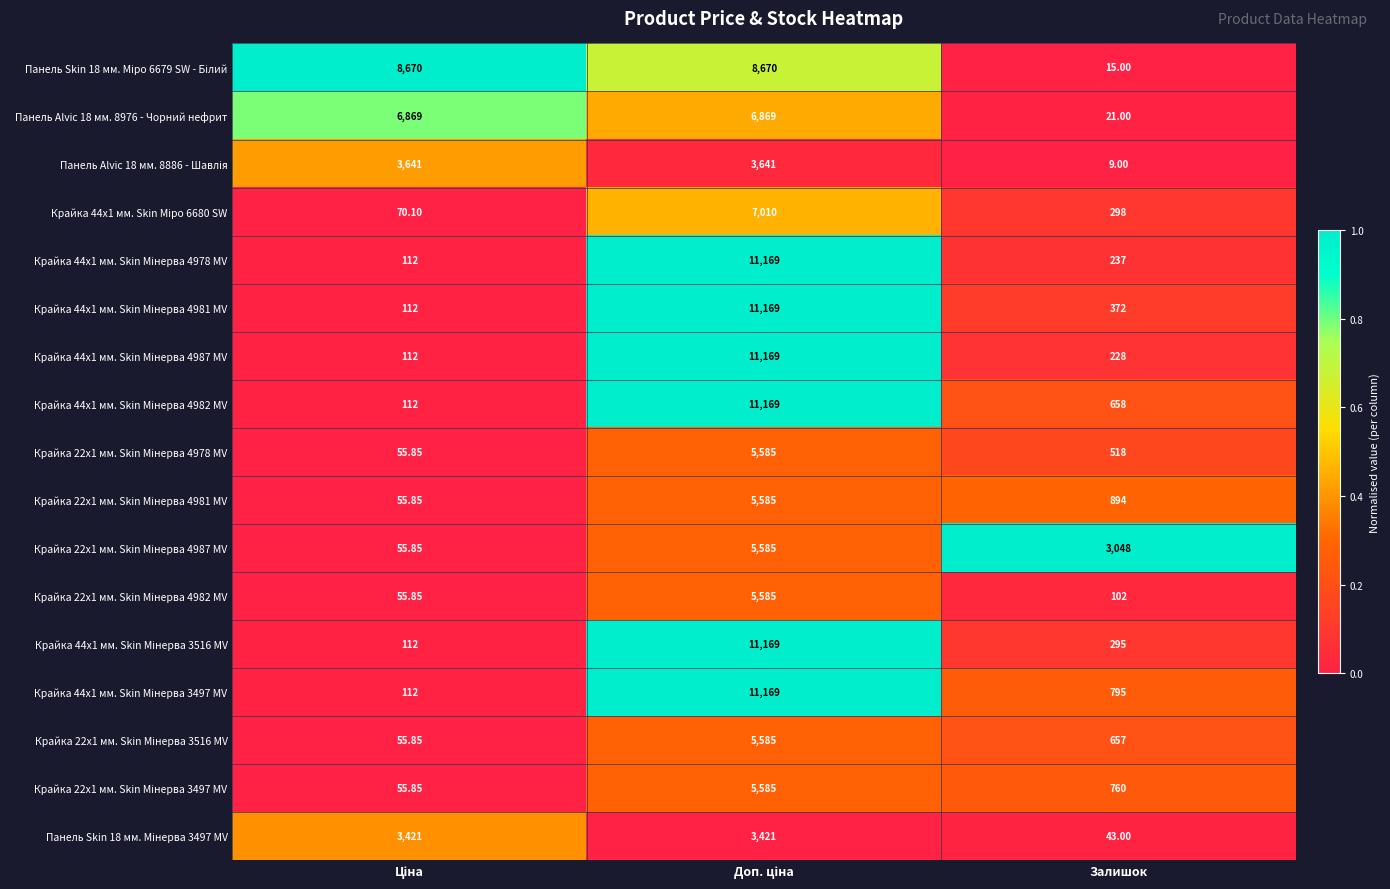

At which category does the chart reach its minimum across all series?

Залишок